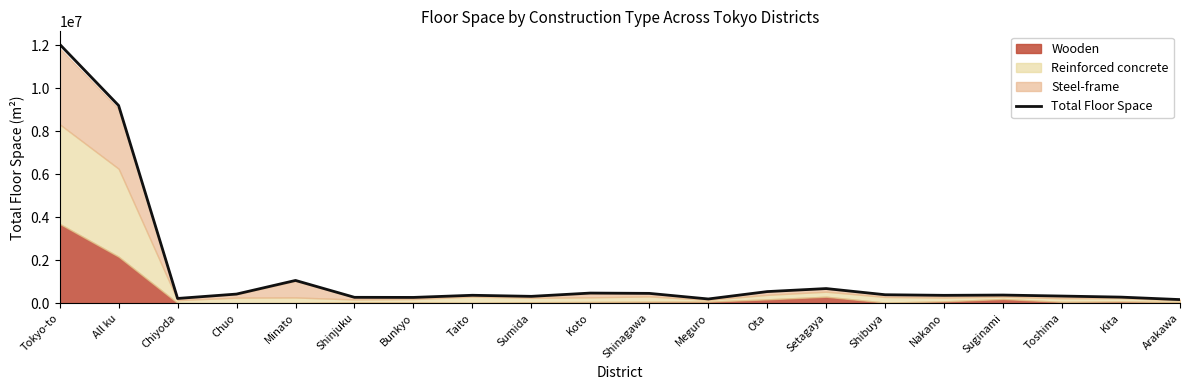

How many data points does each series have?

20